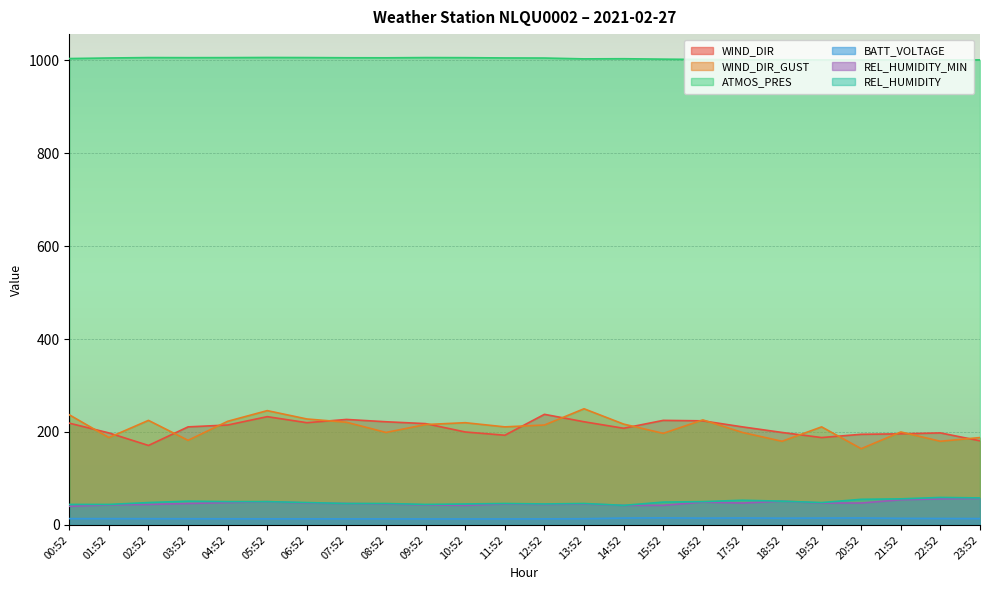

Which category has the lowest value across all series?

09:52